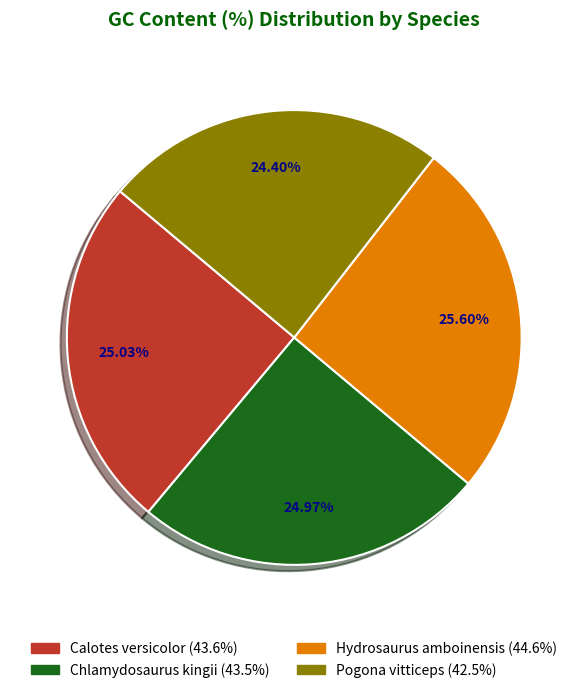

Is it true that Chlamydosaurus kingii is 25% of the pie?

True